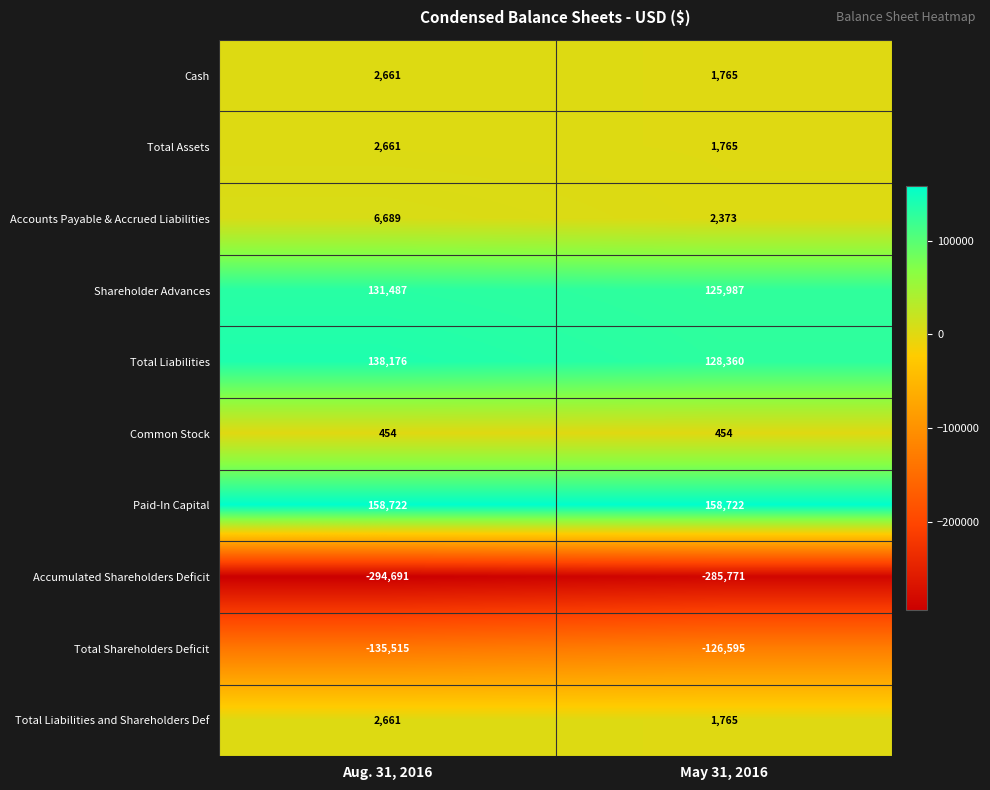

Which series changed the most between Aug. 31, 2016 and May 31, 2016?

Total Liabilities